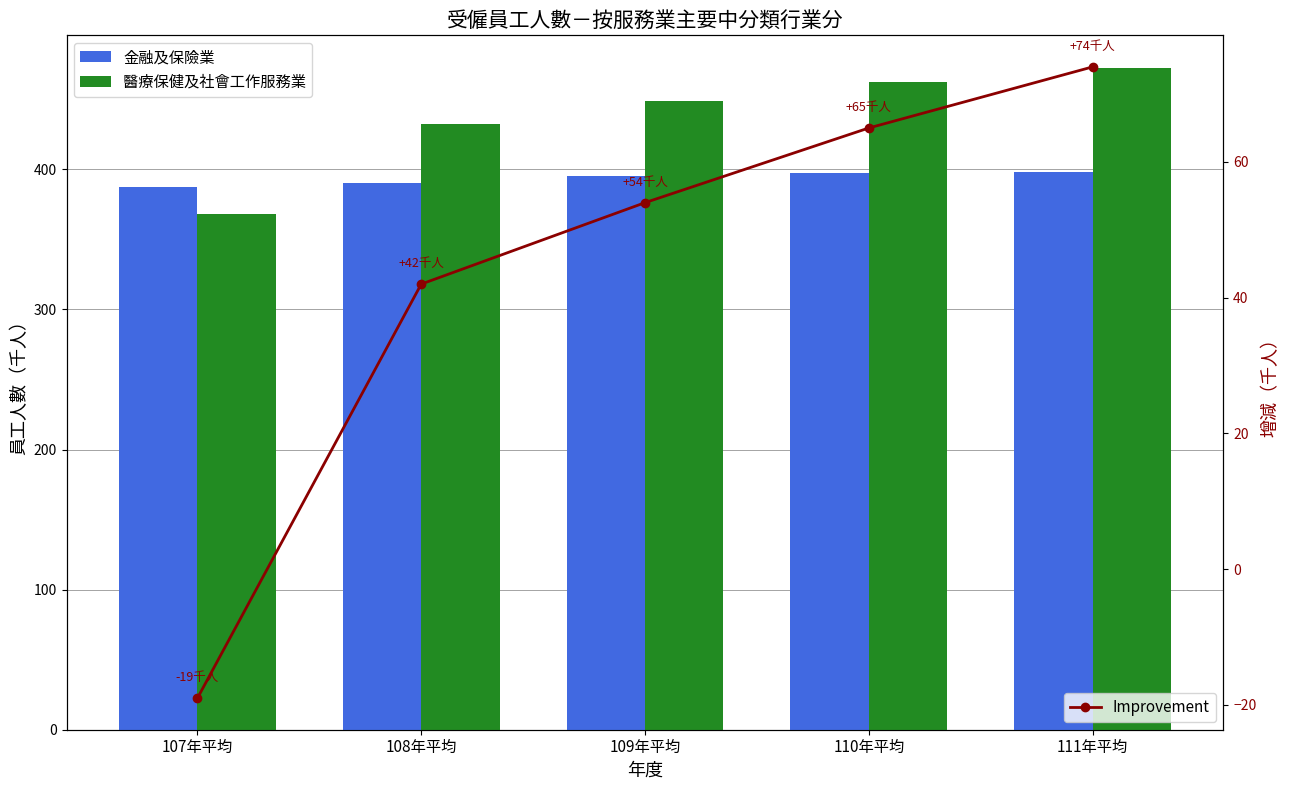

Reading right to left, extract all data points from this chart.

金融及保險業: 111年平均=398	110年平均=397	109年平均=395	108年平均=390	107年平均=387
醫療保健及社會工作服務業: 111年平均=472	110年平均=462	109年平均=449	108年平均=432	107年平均=368
Improvement: 111年平均=74	110年平均=65	109年平均=54	108年平均=42	107年平均=-19